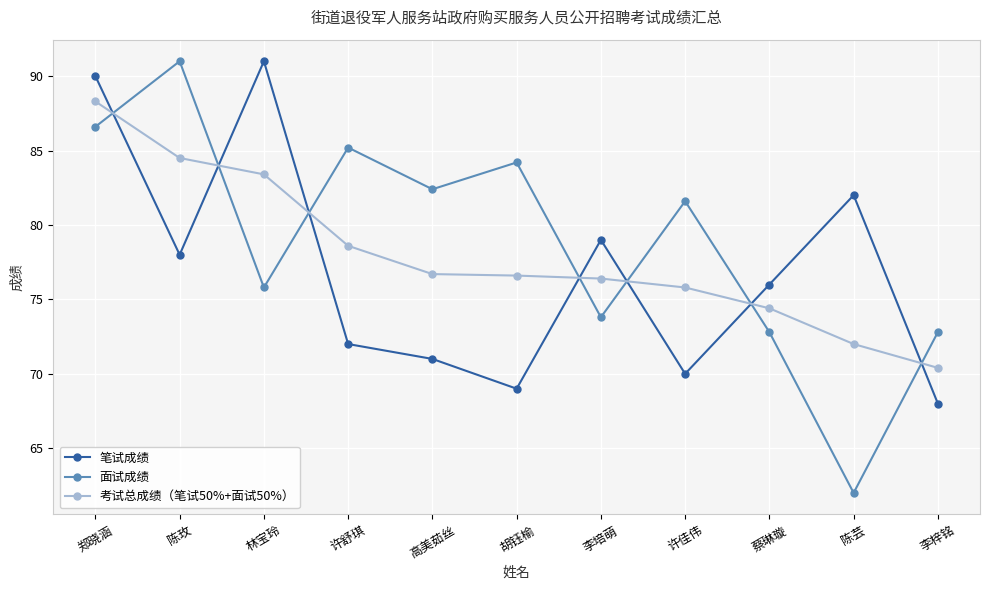

What position from the left is 陈玫?

2